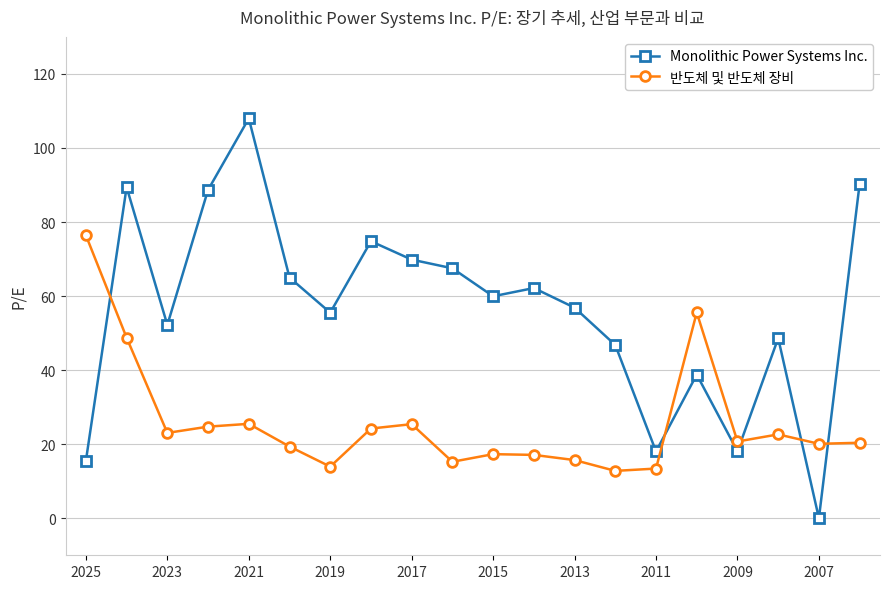

True or false: 반도체 및 반도체 장비 and Monolithic Power Systems Inc. intersect in this chart.

True